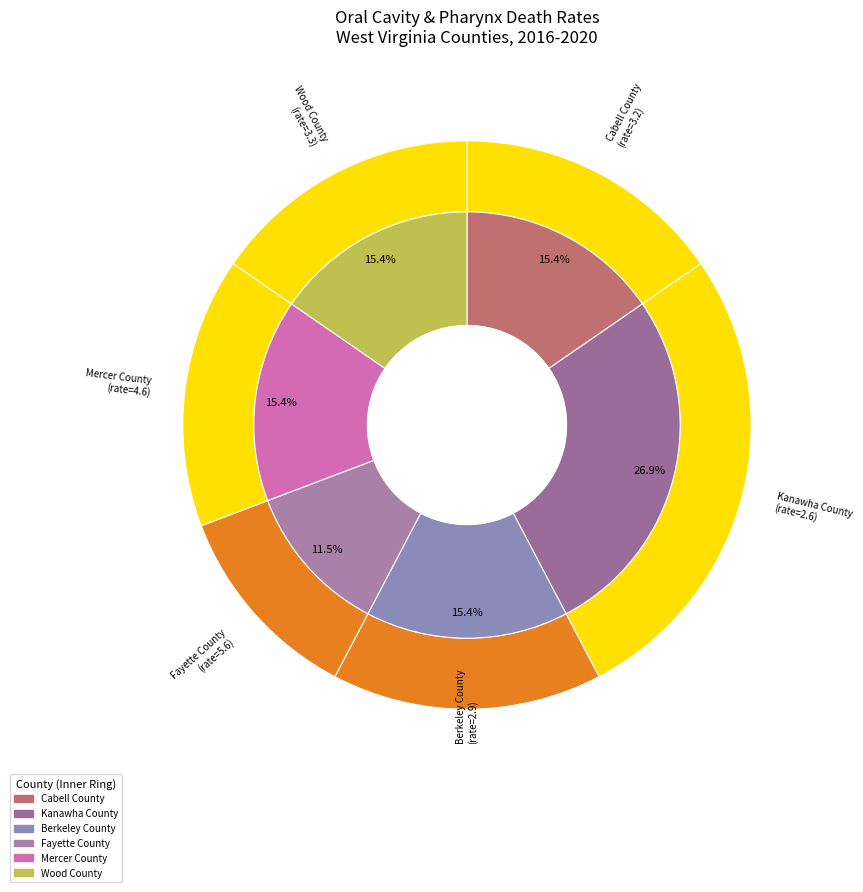

The Mercer County slice represents 15% of the pie. True or false?

True